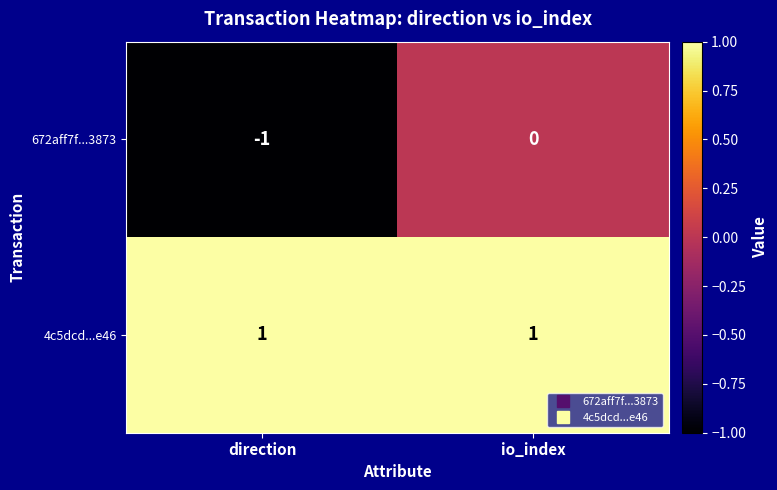

Rank the series by their maximum value, from lowest to highest.

672aff7f...3873, 4c5dcd...e46